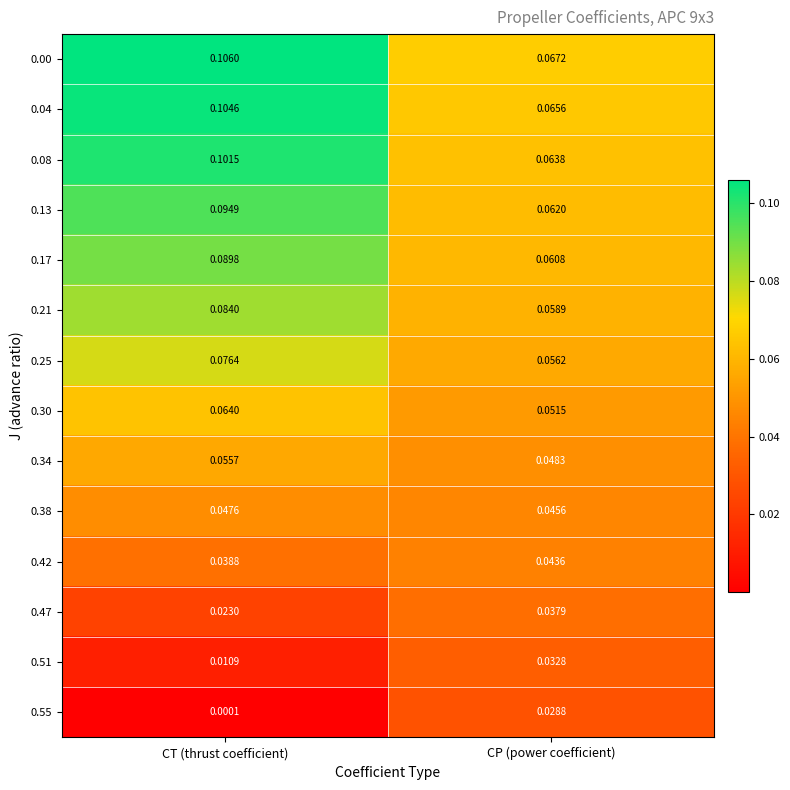

At which category is the sum across all series the highest?

CT (thrust coefficient)